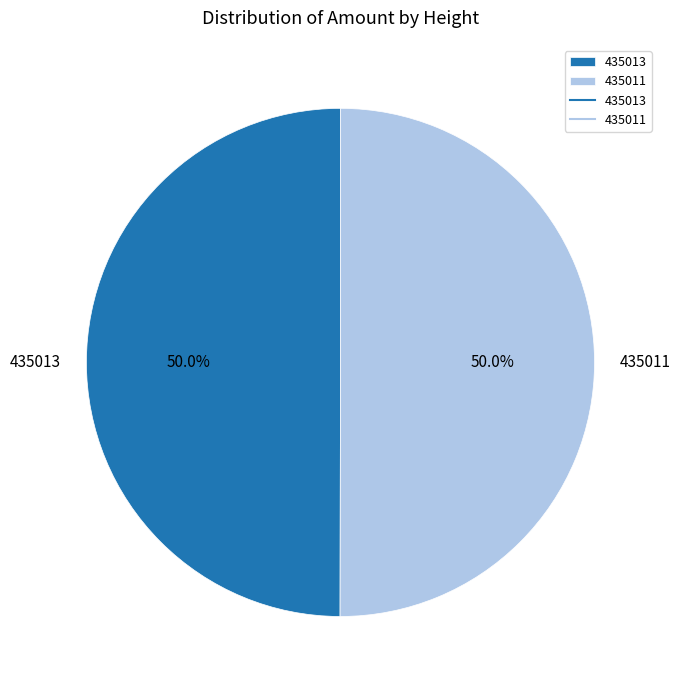

Approximately how many times larger is the value at 435013 compared to 435011?

1.0